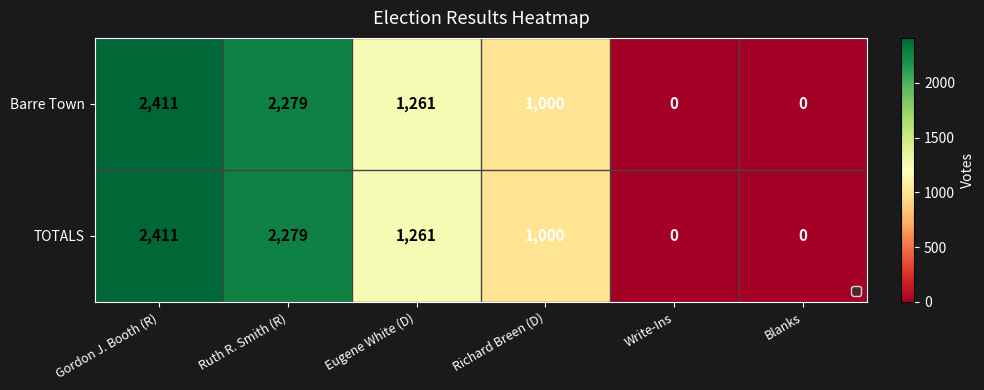

At which label does Barre Town first exceed 1261?

Gordon J. Booth (R)